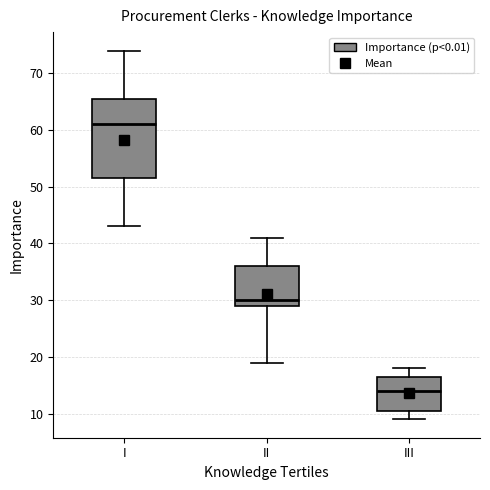

Where does the upper whisker of the box for III end on the y-axis? The values are not printed on the chart, so give them approximately, as read against the axis.

18